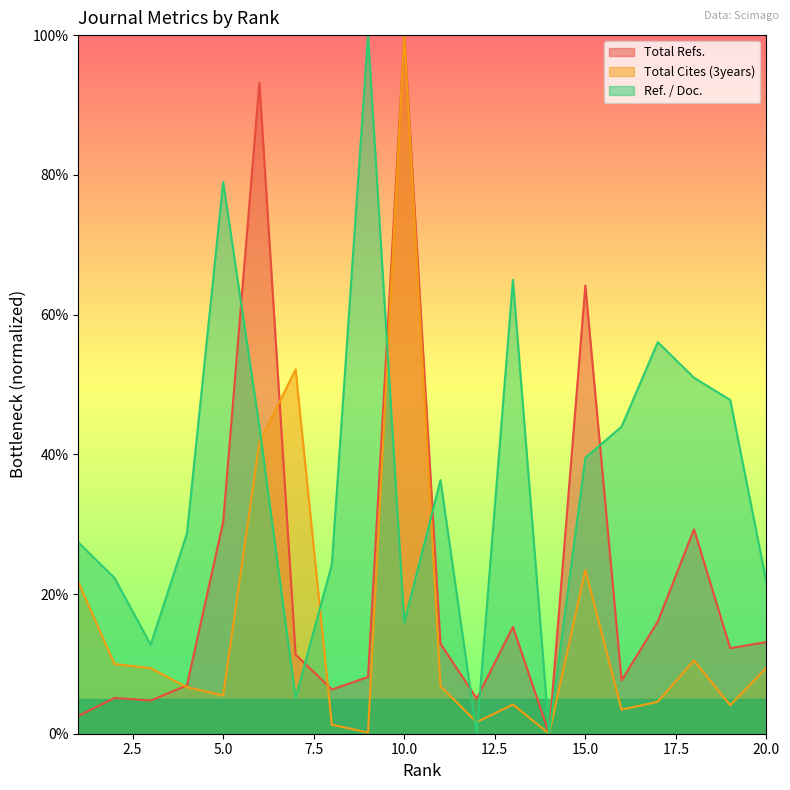

True or false: Ref. / Doc. has a value of 30.2 at 2.

False